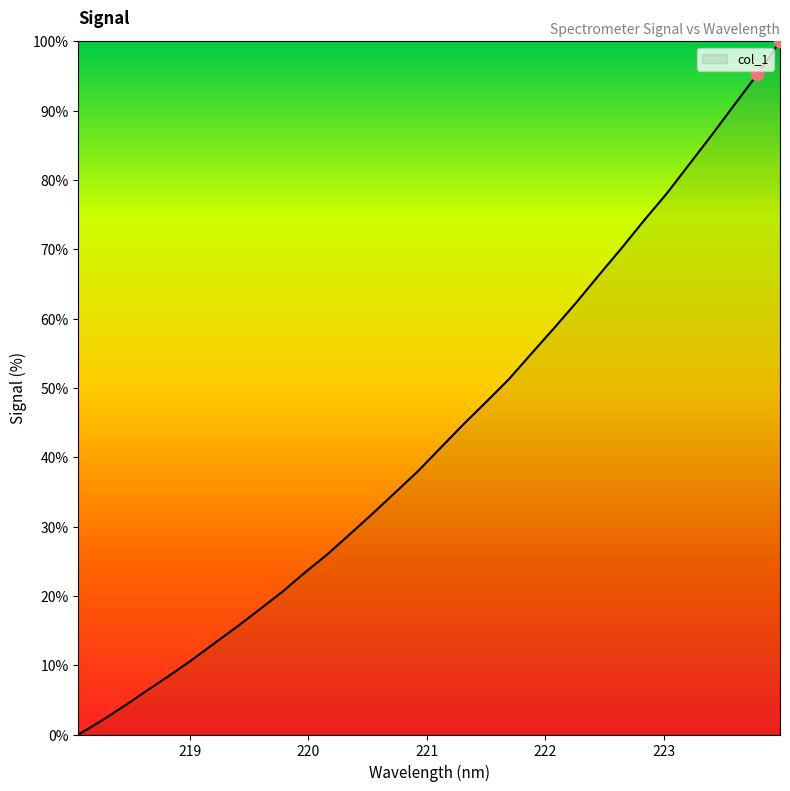

What is the greatest value displayed?

100.0